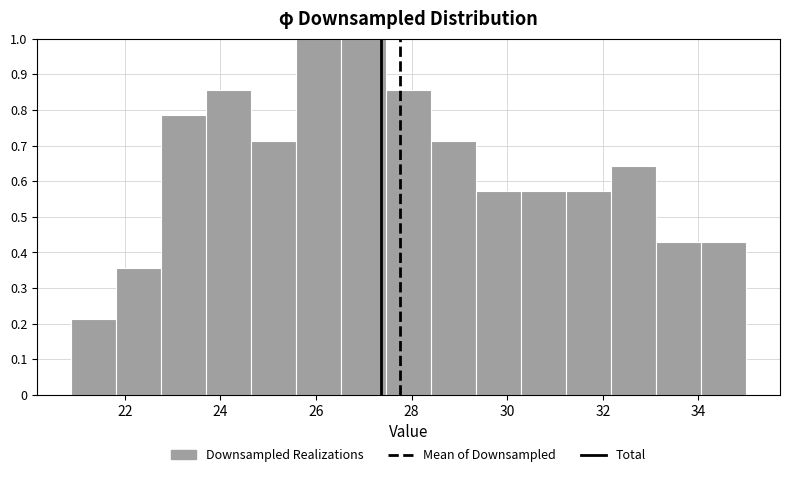

How tall is the bar that spans 29.4 to 30.2 on the x-axis? Neither the bar edges nor the heights are printed on the chart, so give them approximately, as read against the axes.

0.57